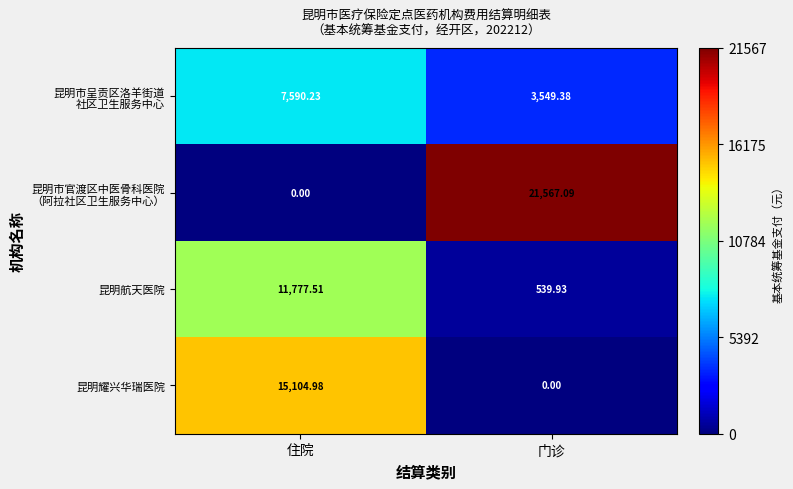

At how many categories does at least one series exceed 6099?

2